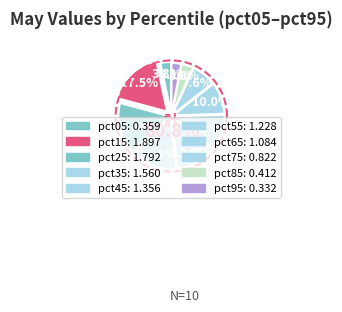

What is the smallest slice in the pie chart?

pct95